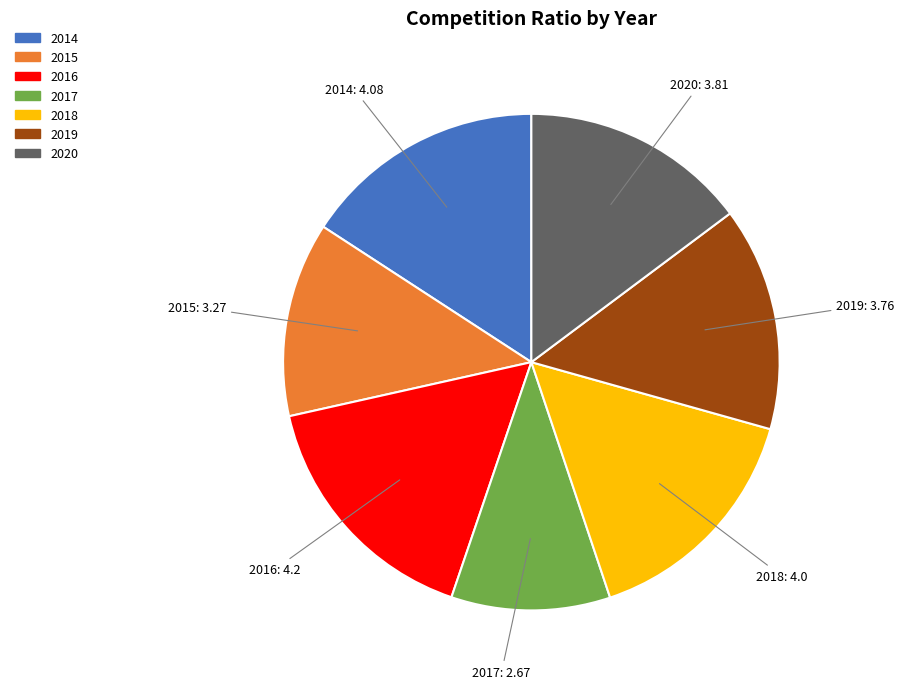

Which has a higher value, 2020 or 2016?

2016